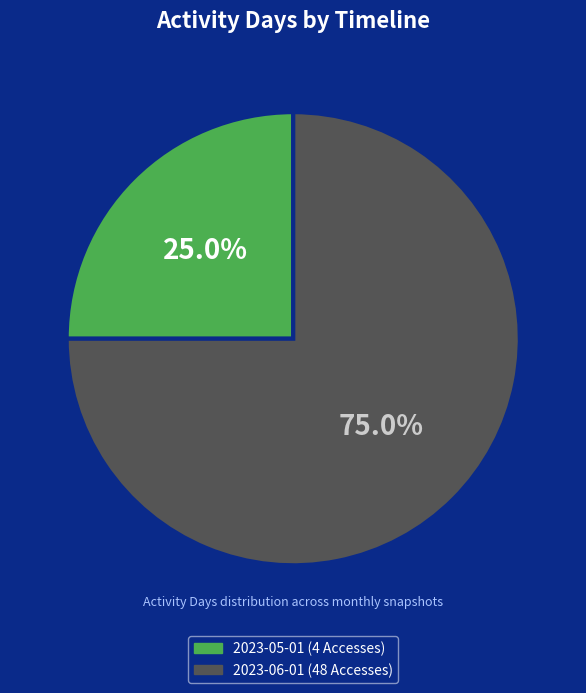

To the nearest percent, what is the difference between the largest and smallest slice percentages?

50%